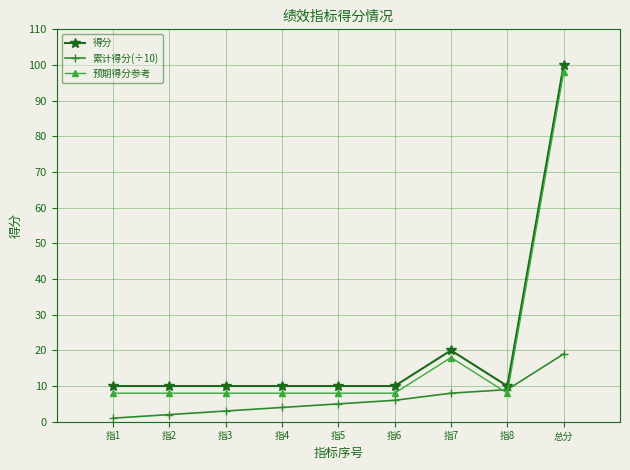

What value does the 得分 series have at 指7, to the nearest 5?

20